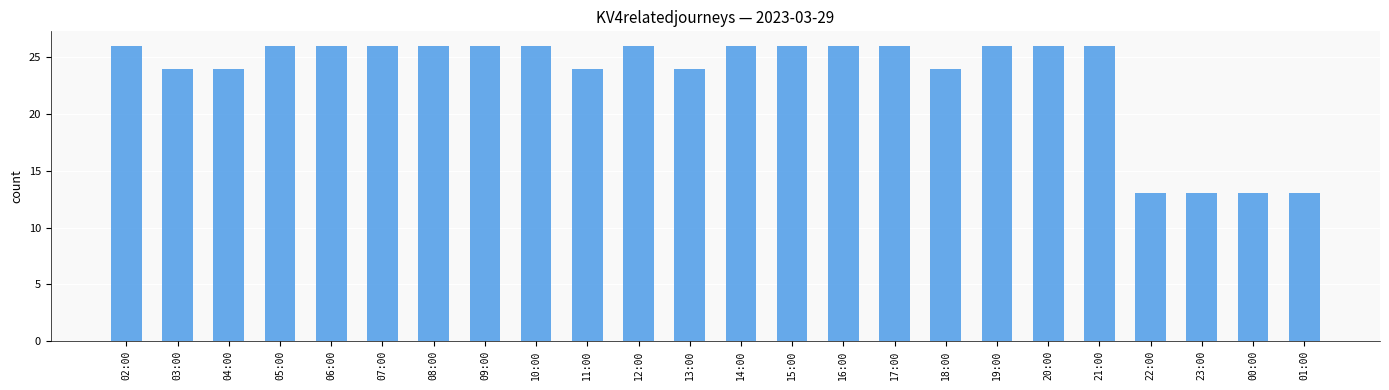

What is the label of the 13th bar from the right?

13:00